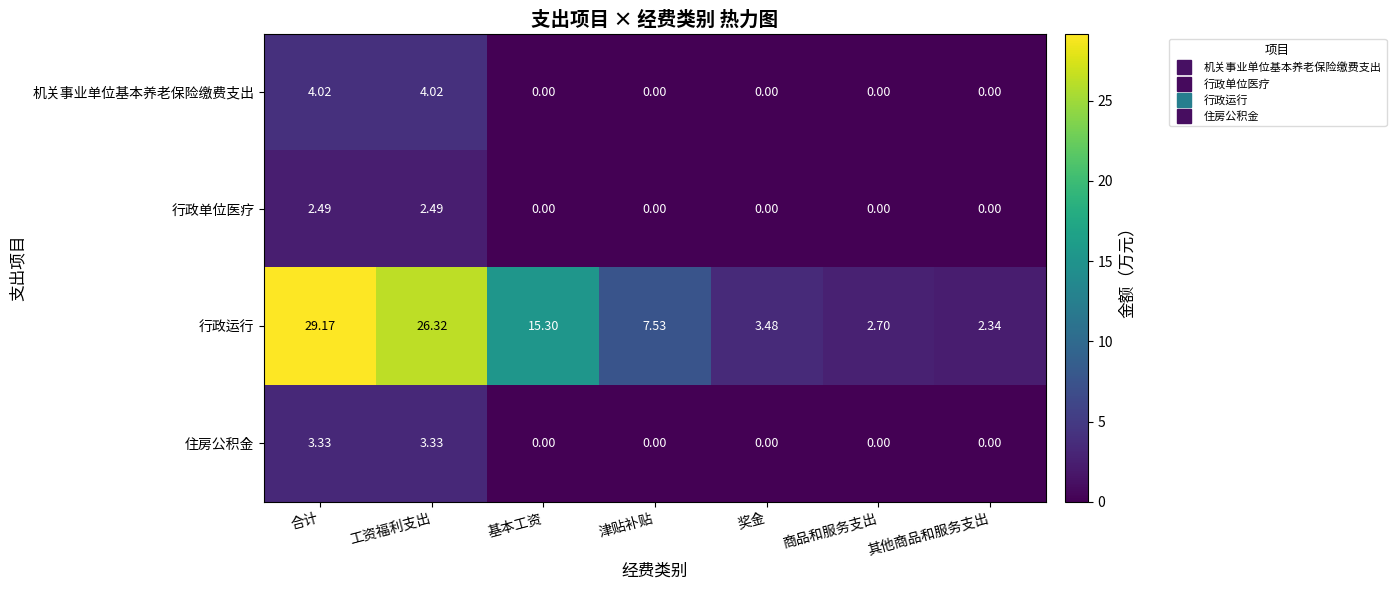

At which category is the sum across all series the highest?

合计